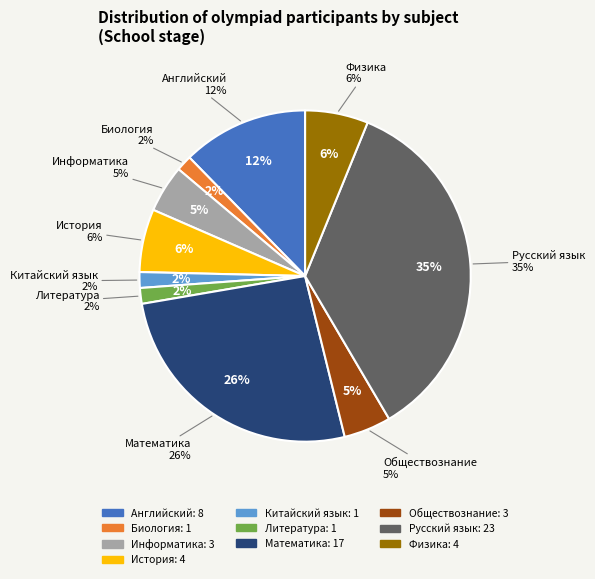

Is Китайский язык the majority of the pie?

No